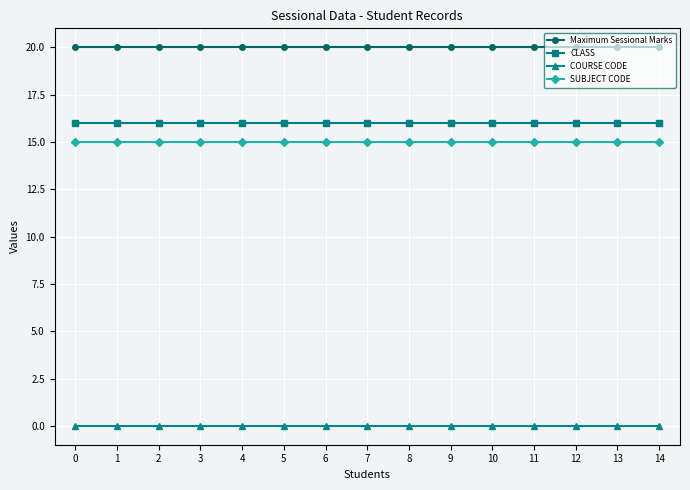

Does the chart have visible grid lines?

Yes